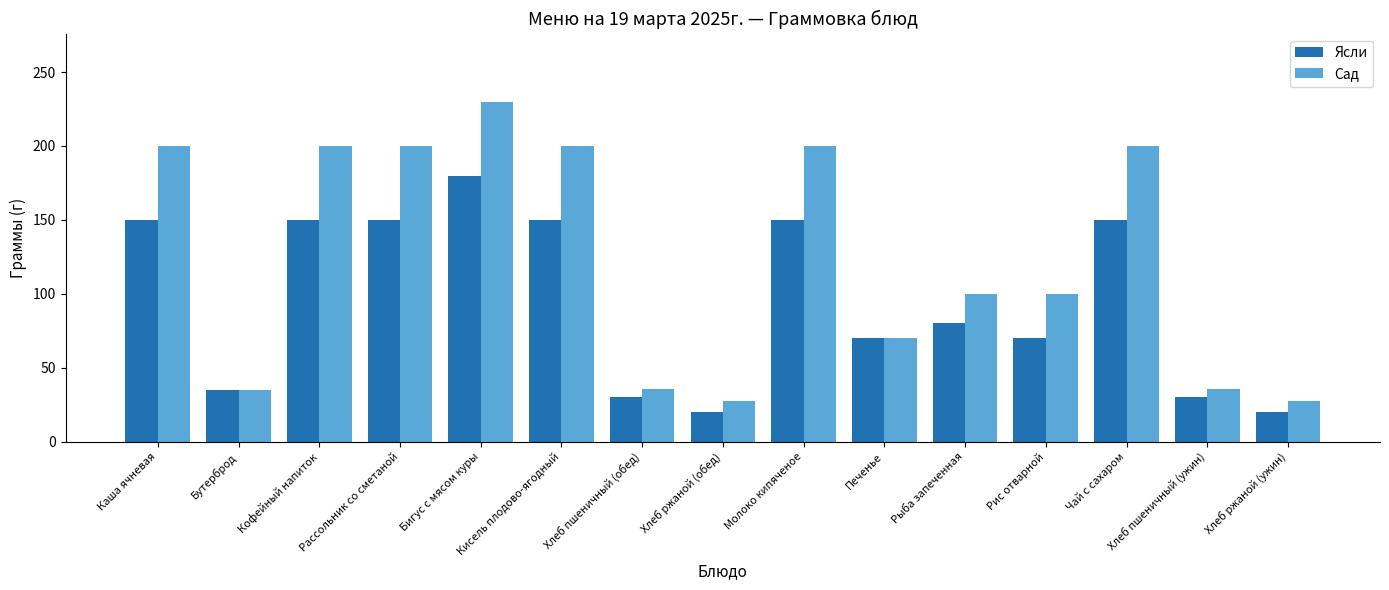

Rank the series by their maximum value, from highest to lowest.

Сад, Ясли